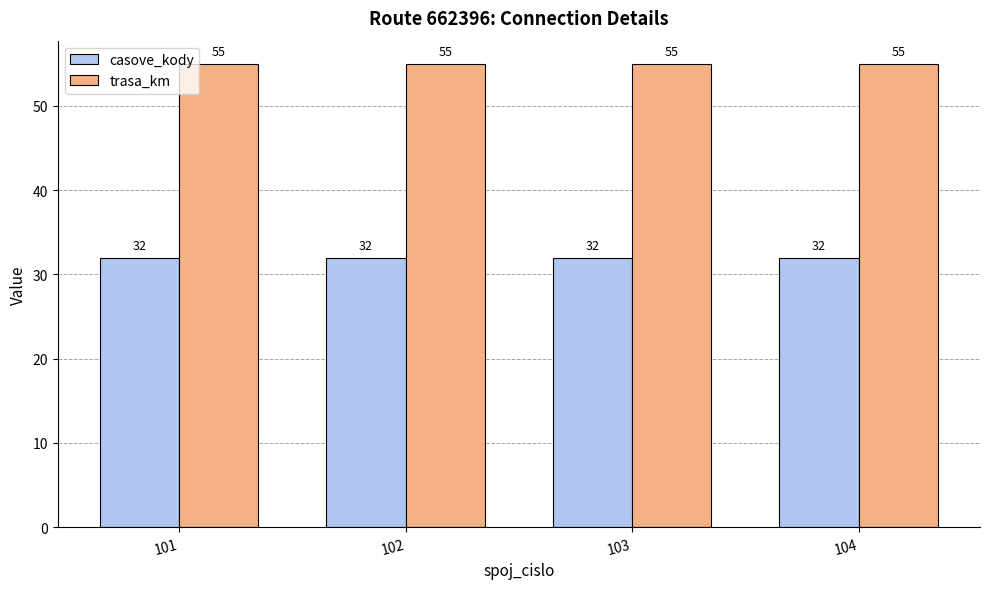

What are all the series names shown in the legend?

casove_kody, trasa_km